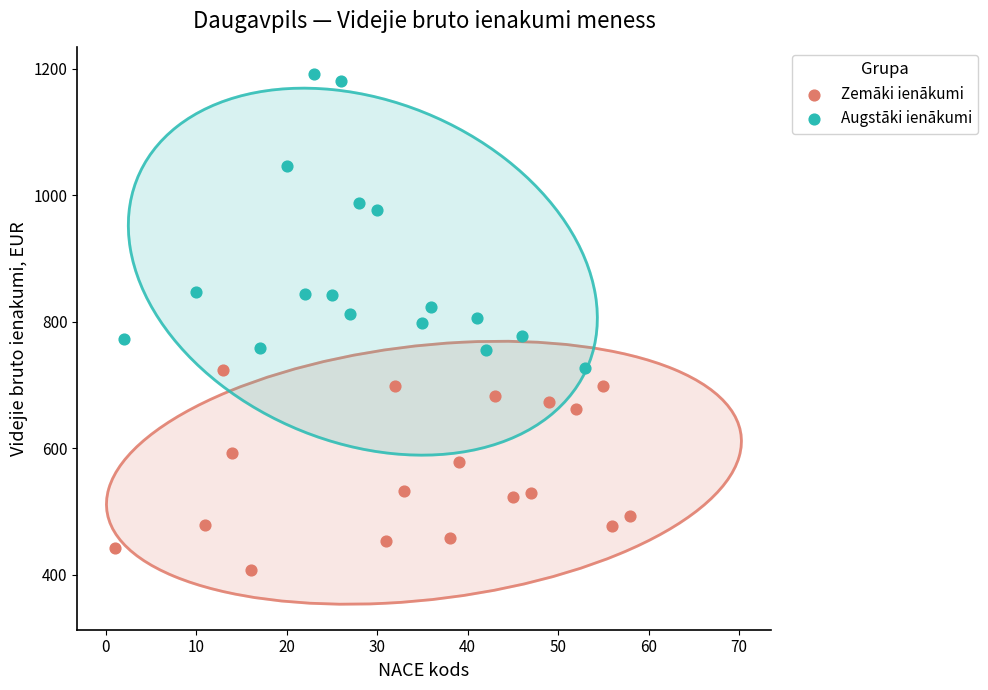

Which series reaches the maximum Y coordinate?

Augstāki ienākumi